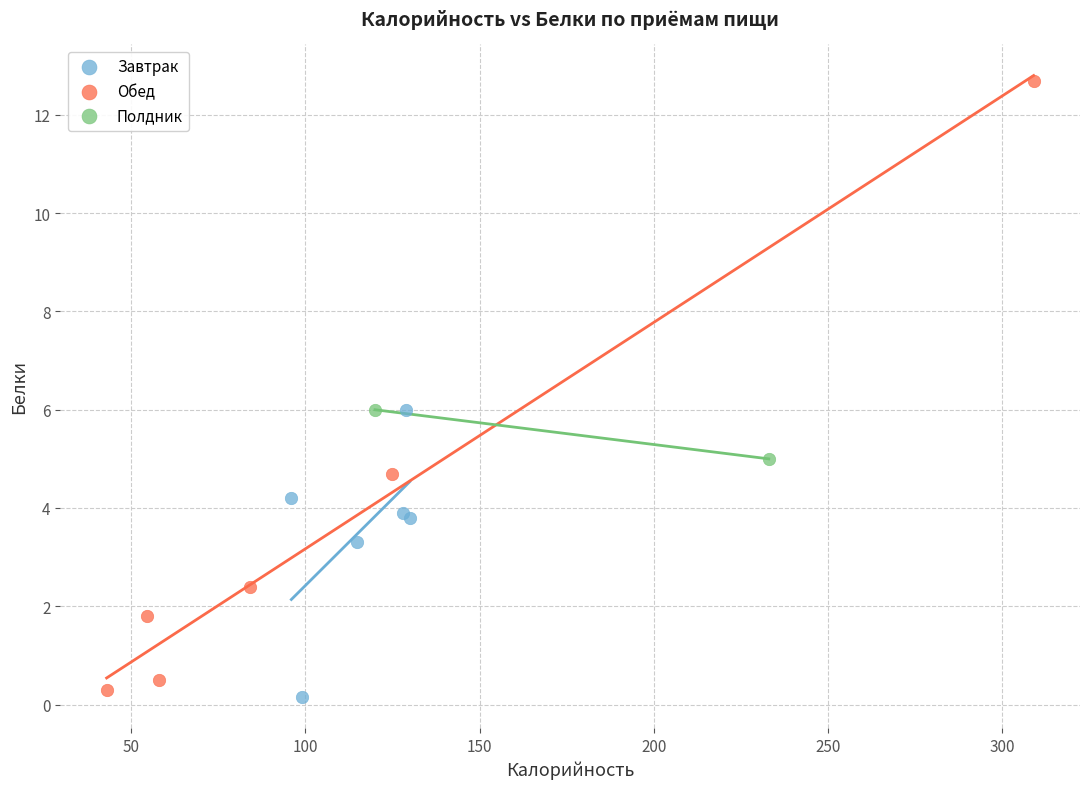

Which series contains the lowest Y value?

Завтрак